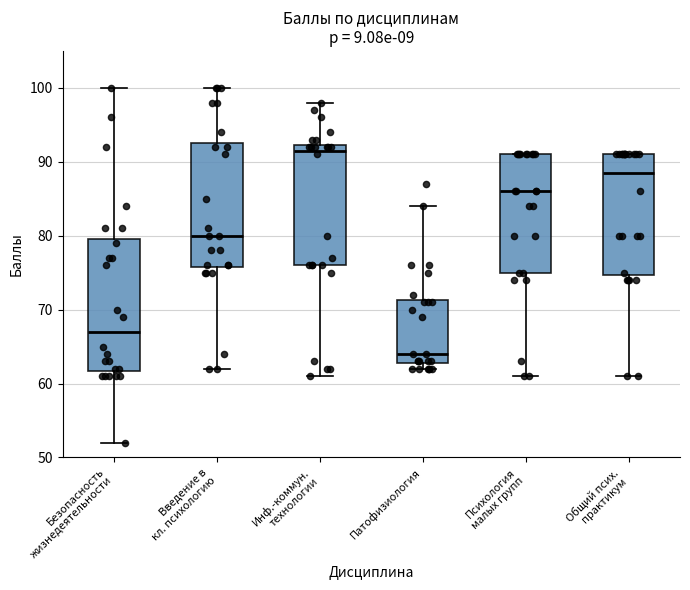

Comparing the boxes themselves (not the whiskers), which one is the tallest?

Безопасность жизнедеятельности